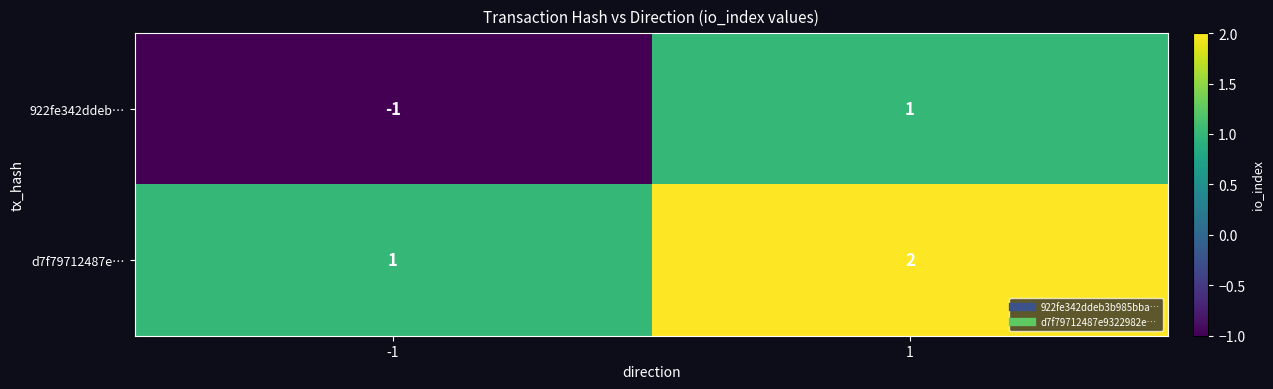

True or false: d7f79712487e… has a value of 2 at 1.

True